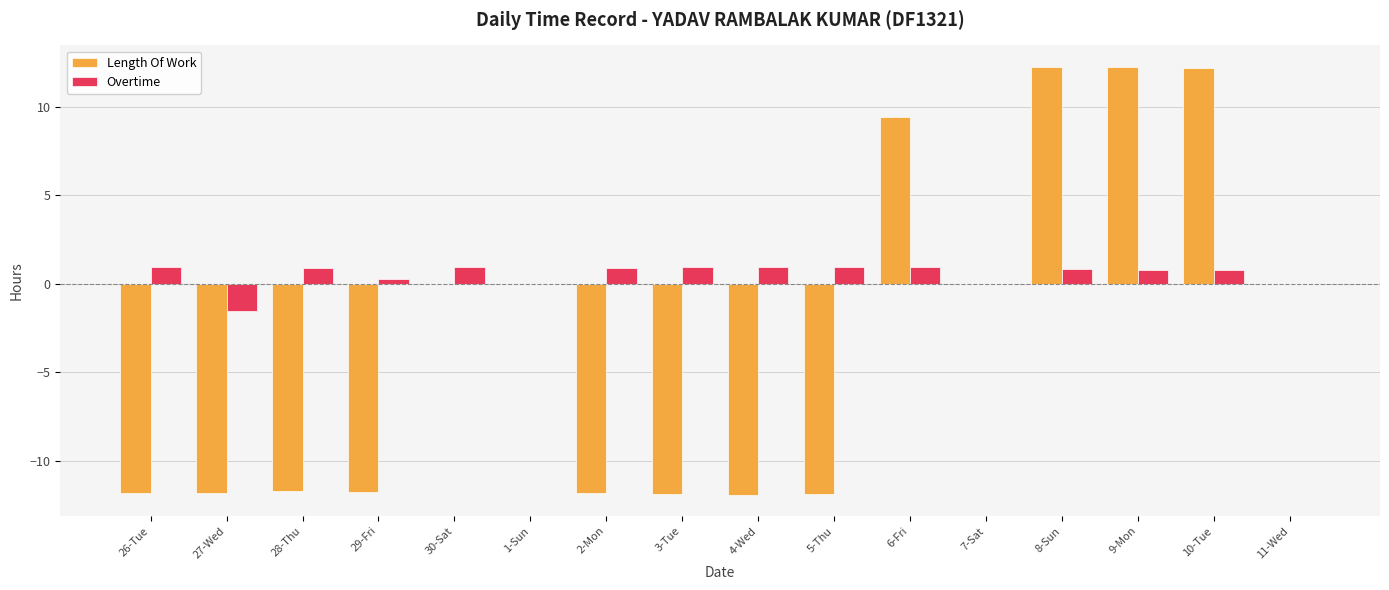

What is the highest value of the Overtime series?

1.0